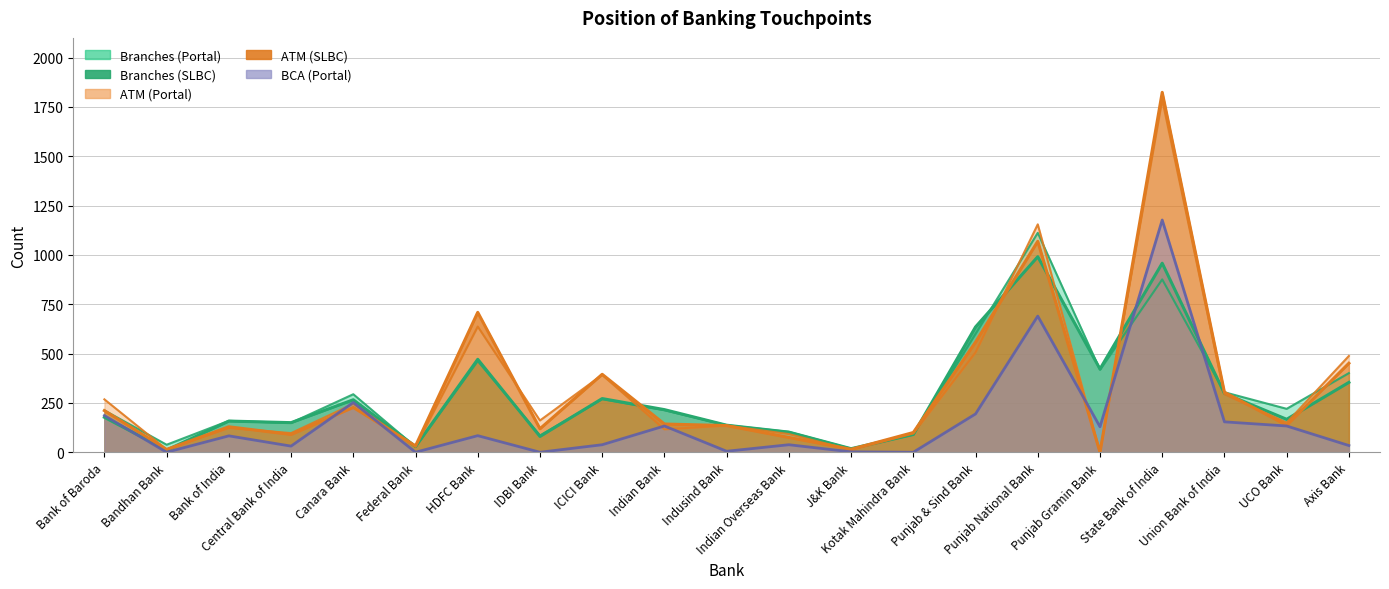

Where is the first local maximum for ATM (SLBC)?

Bank of India